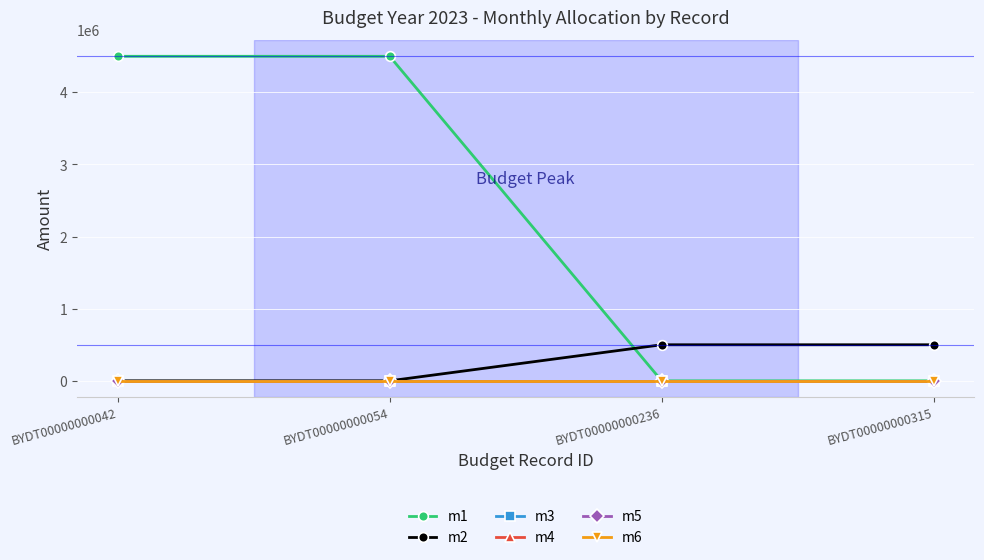

How many m2 values are between 0 and 500000?

4